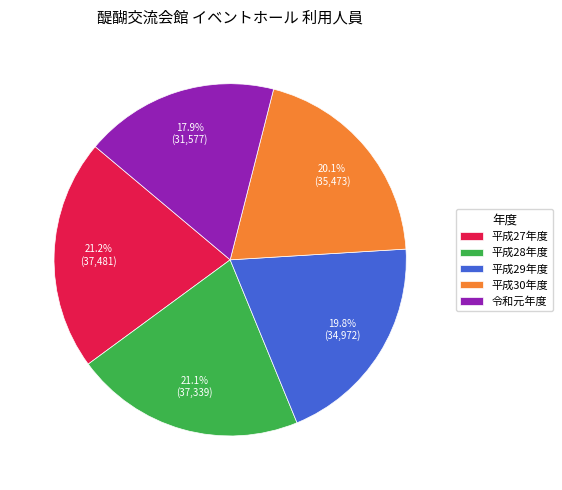

What is the smallest slice in the pie chart?

令和元年度